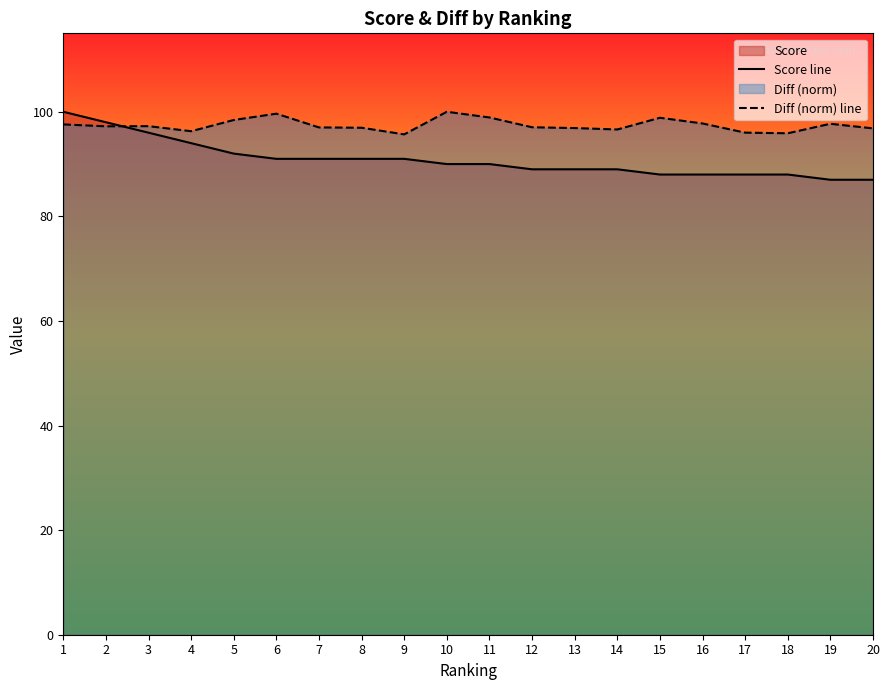

How many lines are shown in the chart?

2